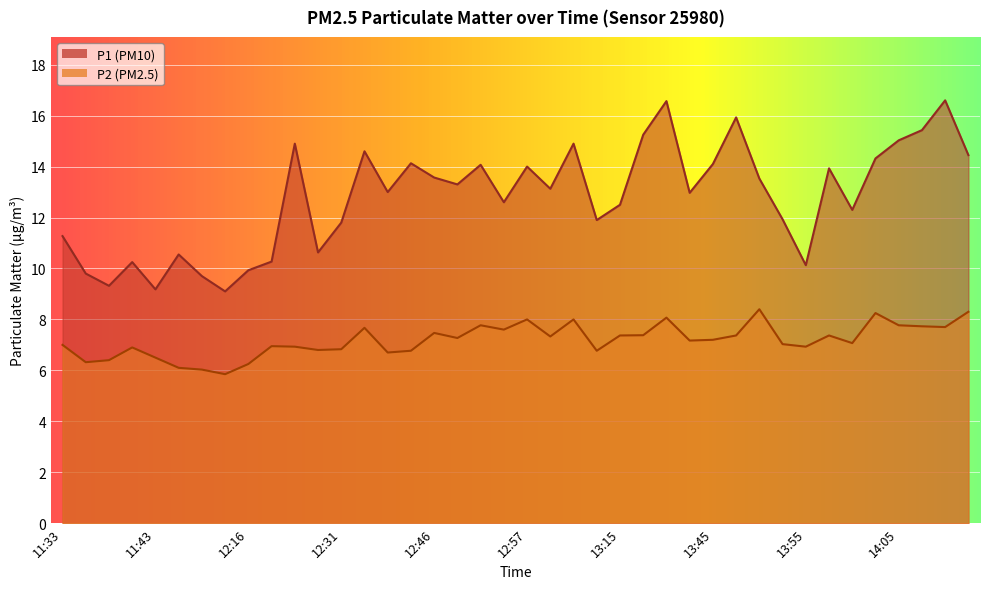

Where is the first local maximum for P1?

11:40